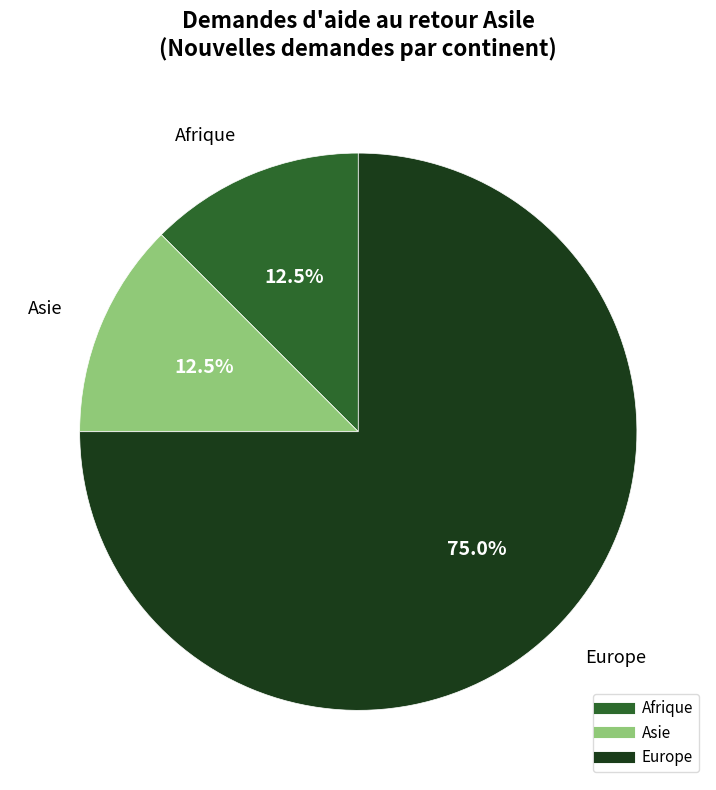

Is there any slice that represents more than half of the pie?

Yes